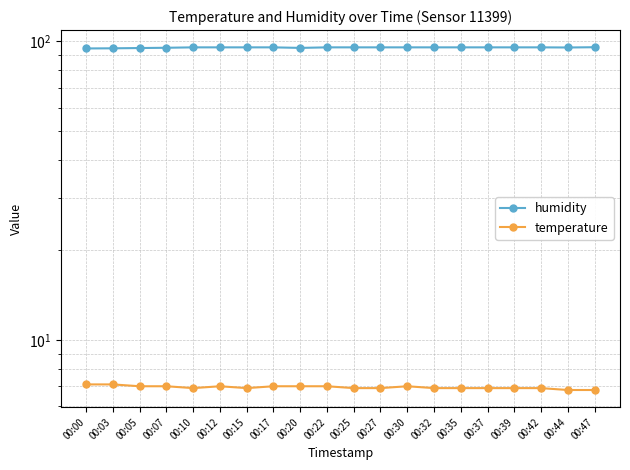

At which label does humidity reach its minimum?

00:00